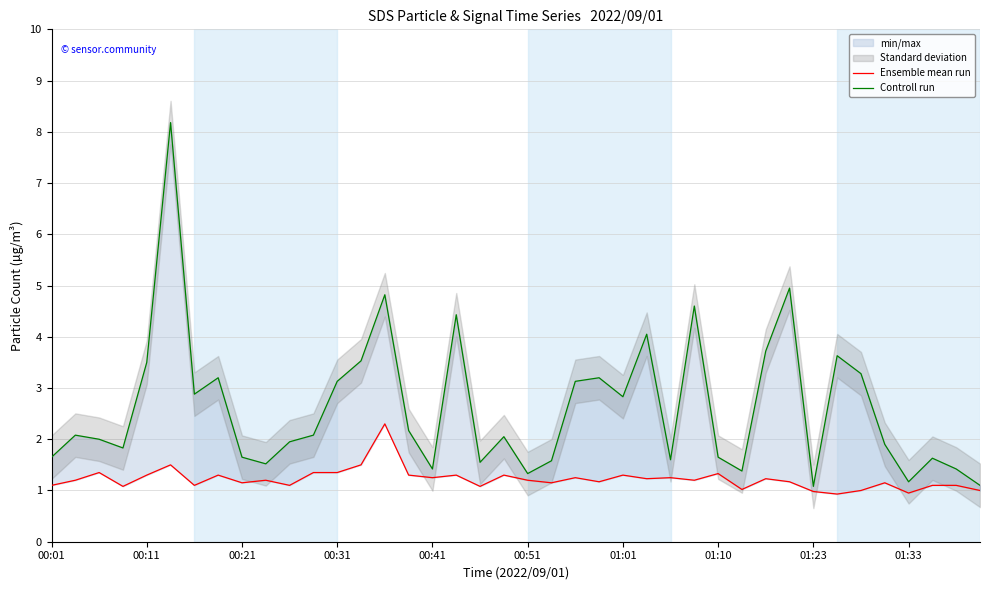

True or false: Ensemble mean run has a value of 1.7 at 00:11.

False